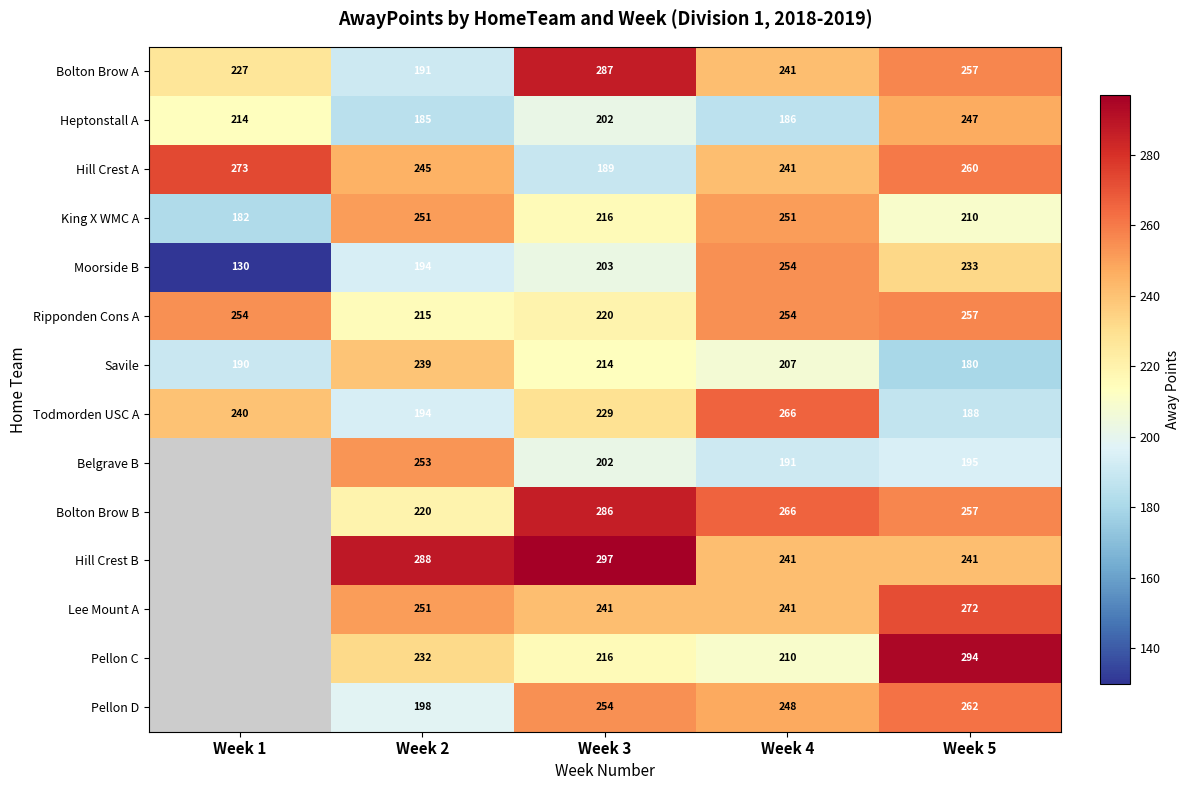

Between Week 3 and Week 1, which is larger?

Week 3